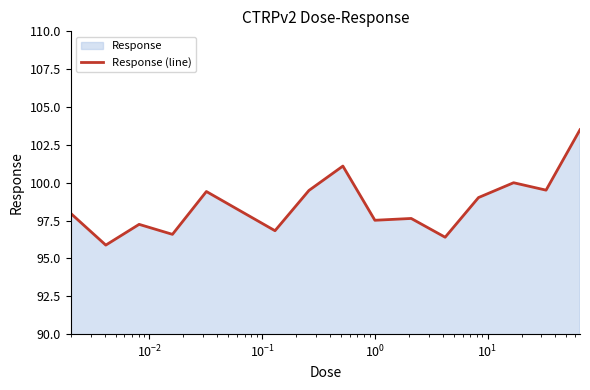

What is the maximum value shown in the chart?

103.5